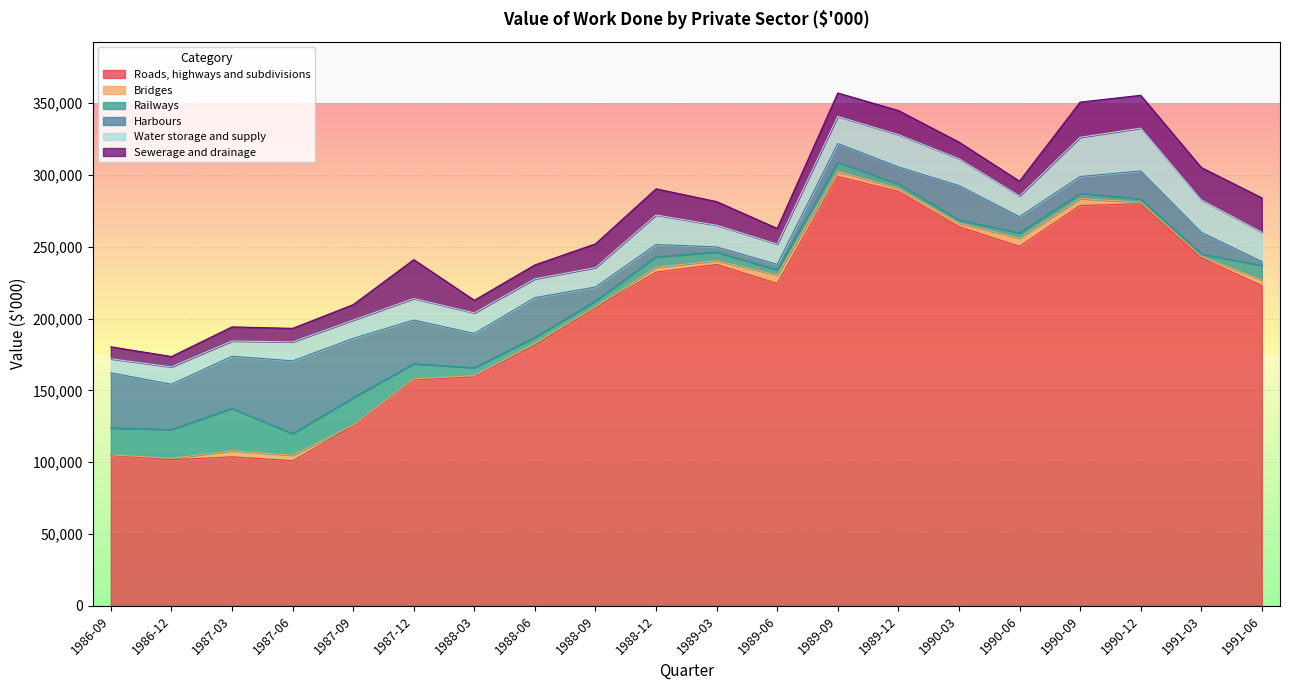

Does the chart display data point markers on the line(s)?

No